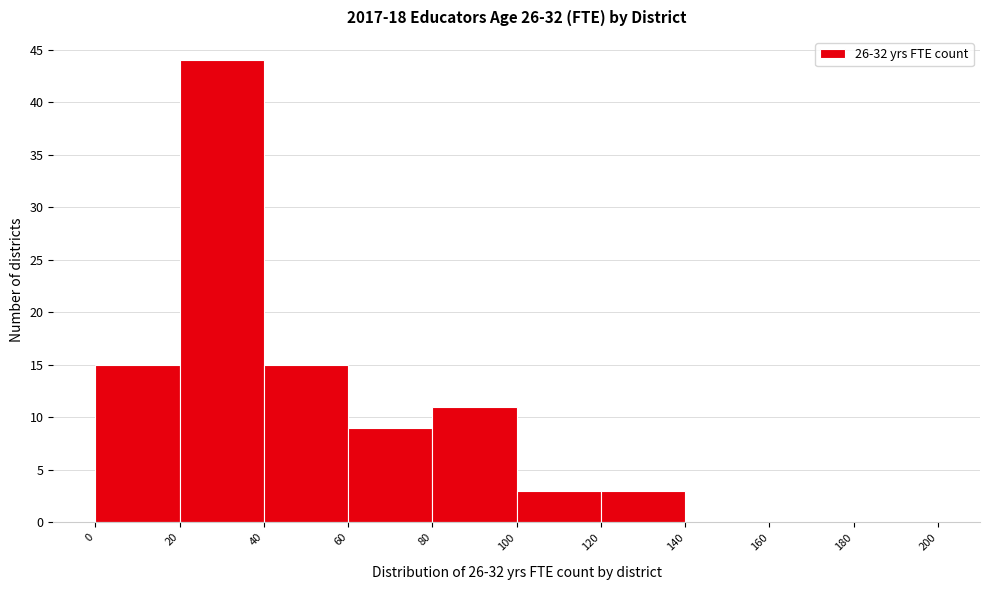

How tall is the bar that spans 60 to 80 on the x-axis? The values are not printed on the chart, so give them approximately, as read against the axis.

9